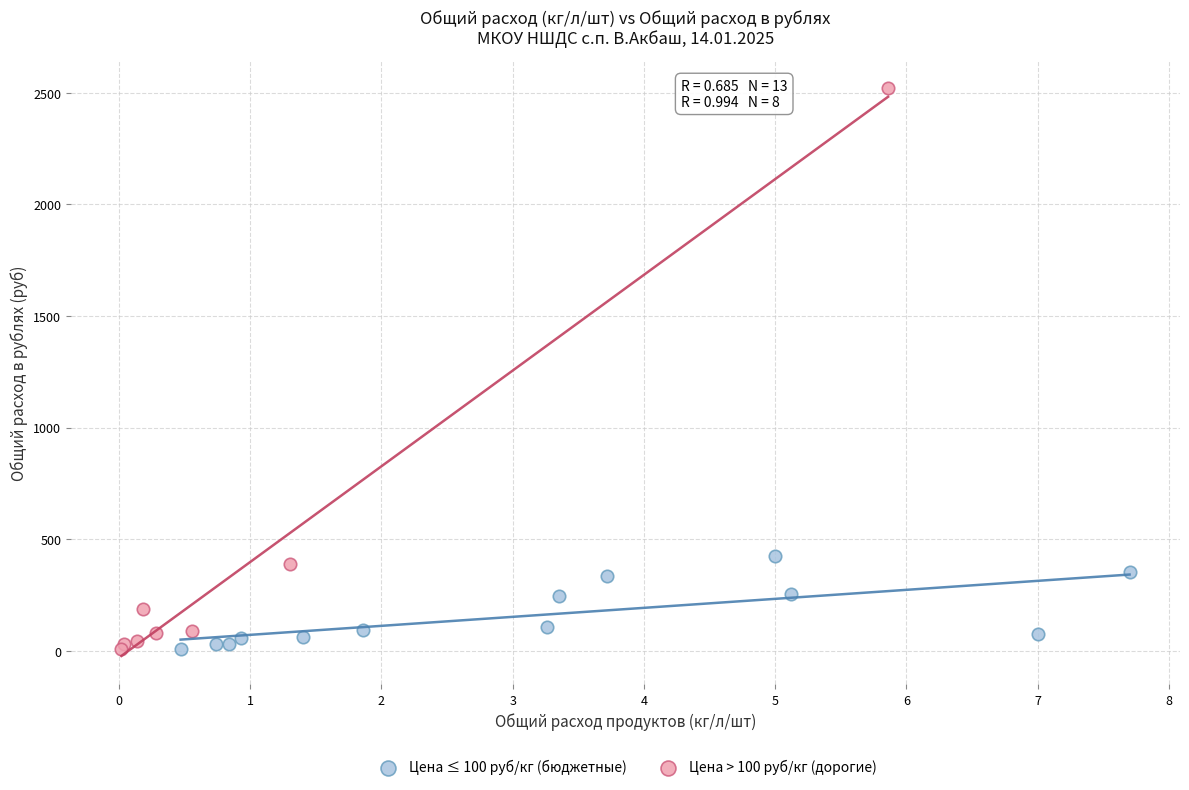

What are all the series names shown in the legend?

Цена ≤ 100 руб/кг (бюджетные), Цена > 100 руб/кг (дорогие)